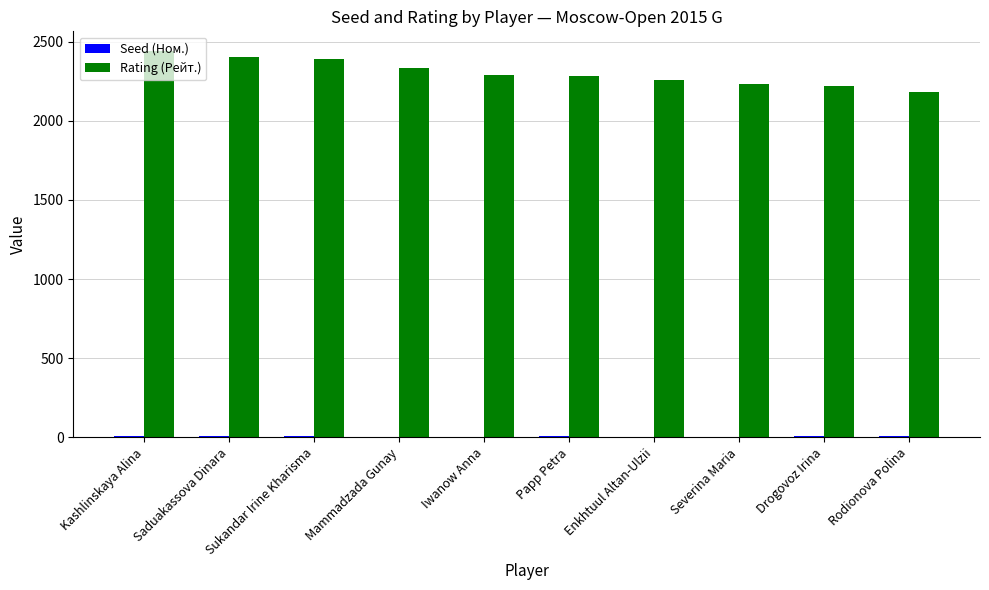

Is it true that Rating (Рейт.) equals 701 at Iwanow Anna?

False